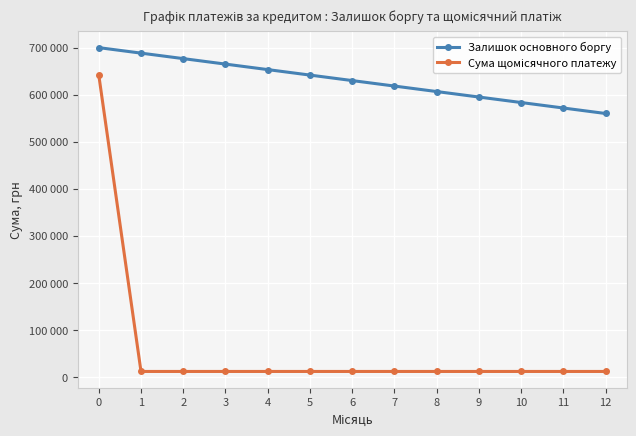

Where is Сума щомісячного платежу nearest to the value 326735?

1